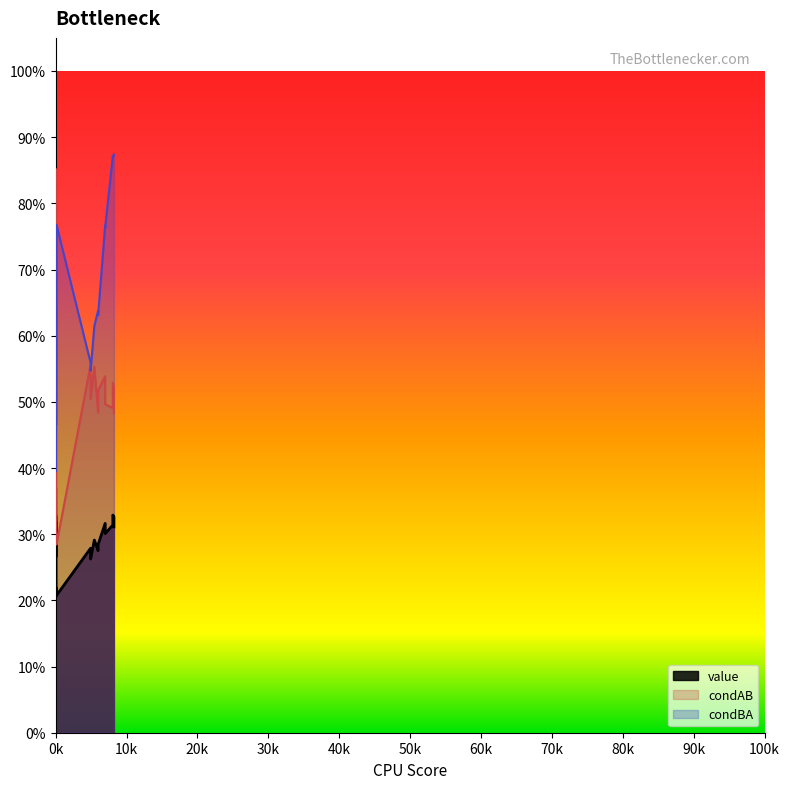

Is the value of condBA at 7 greater than the value of condAB at 3?

No